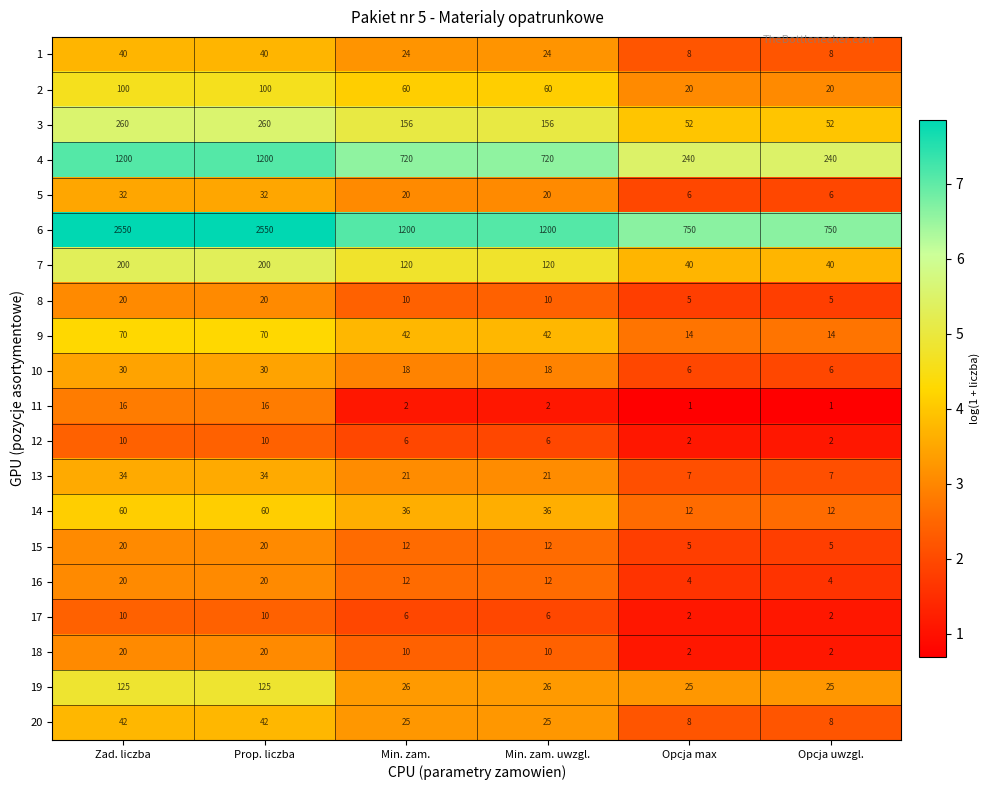

Where does the 6 series first go above 1200?

Zad. liczba